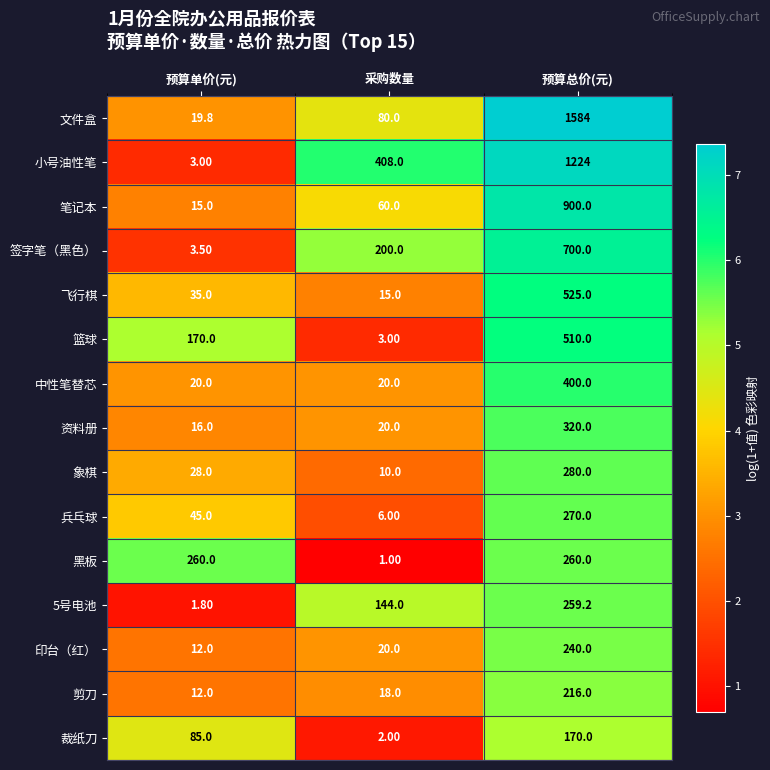

List the series in order of their peak value, lowest first.

裁纸刀, 剪刀, 印台（红）, 5号电池, 黑板, 兵乓球, 象棋, 资料册, 中性笔替芯, 篮球, 飞行棋, 签字笔（黑色）, 笔记本, 小号油性笔, 文件盒